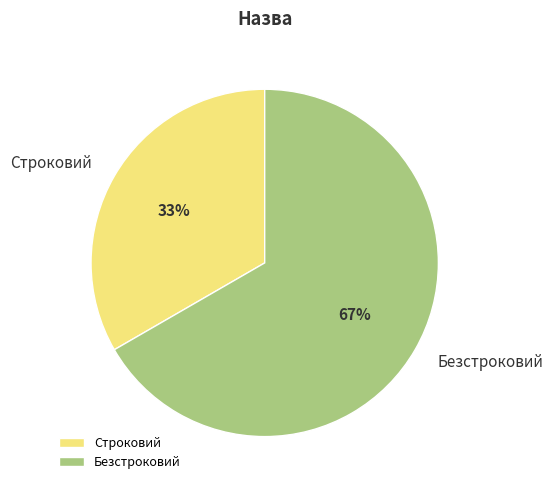

Is it true that Безстроковий is 54% of the pie?

False